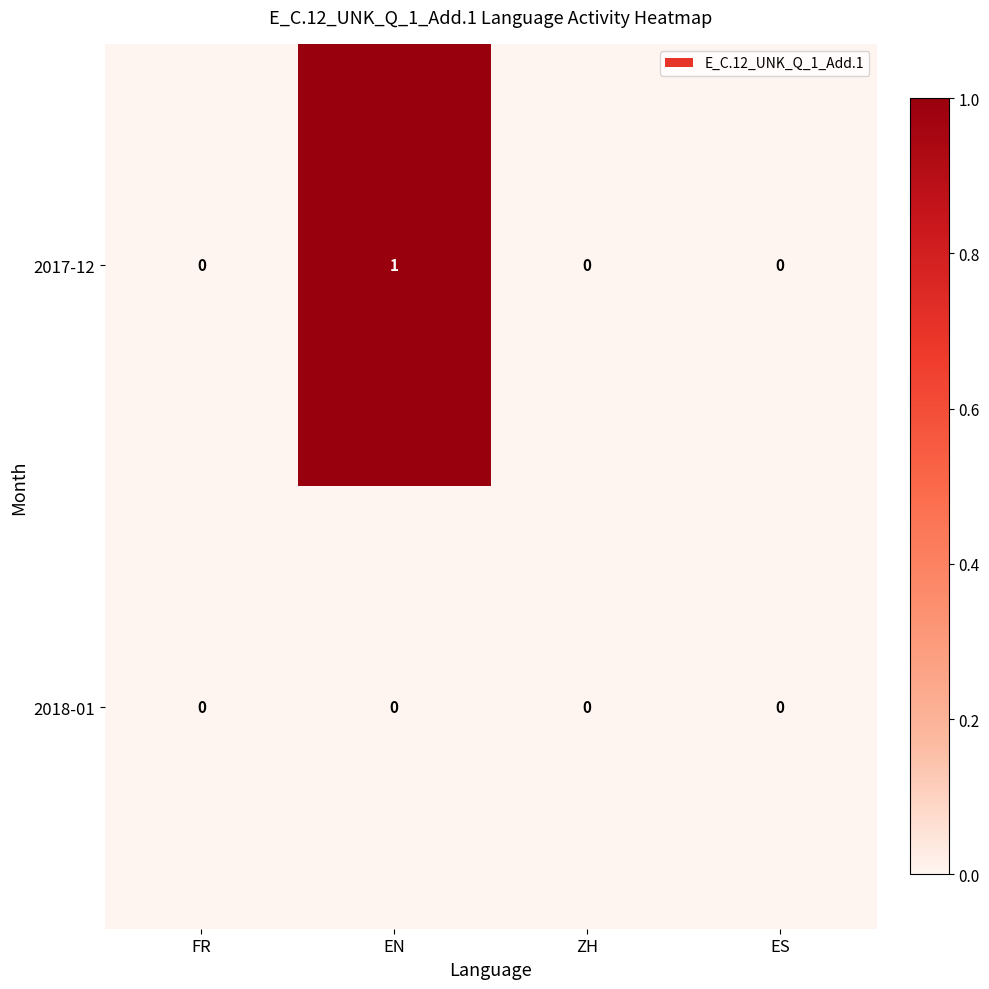

How many data points does each series have?

4